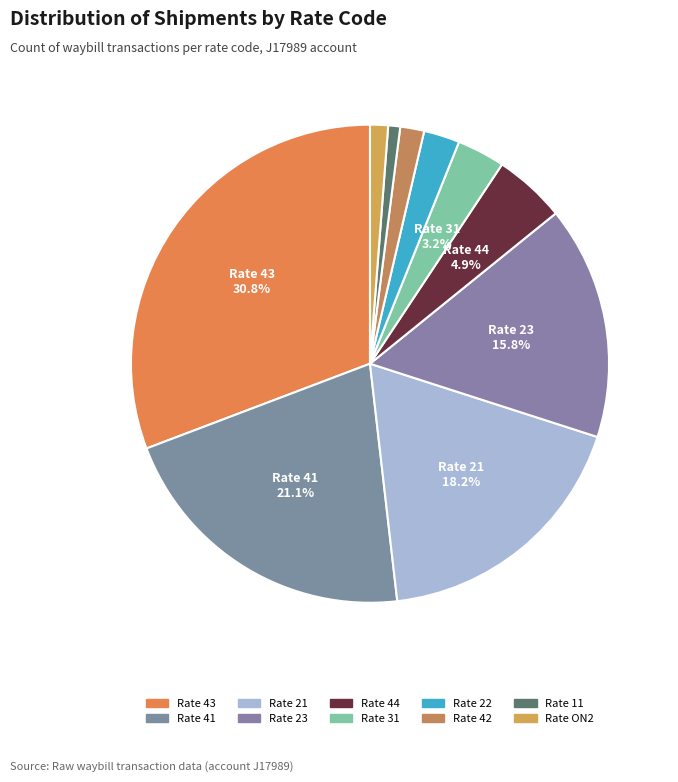

How many segments does this pie chart have?

10